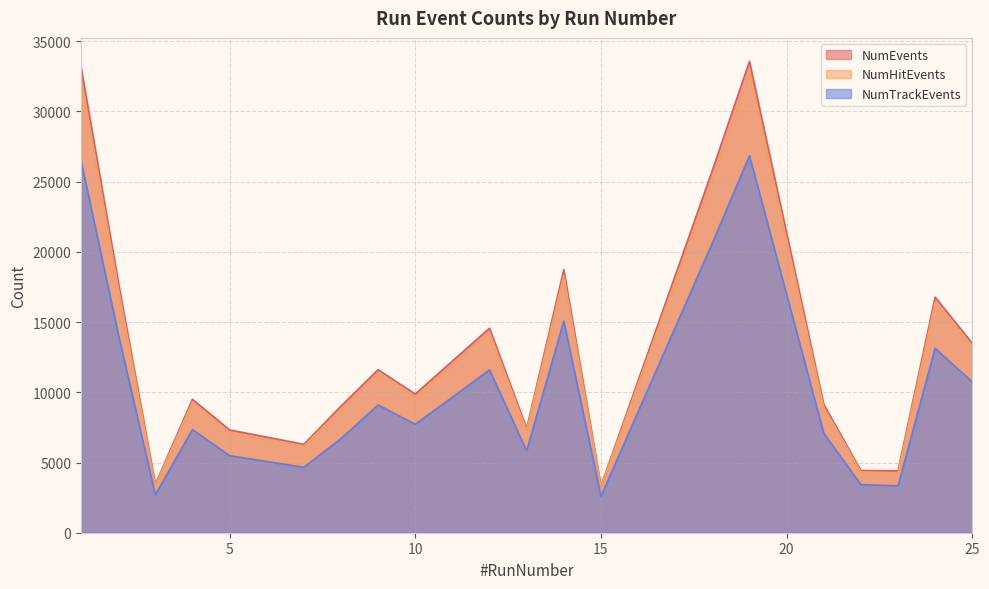

The NumHitEvents series shows 3373 at 3. True or false?

True